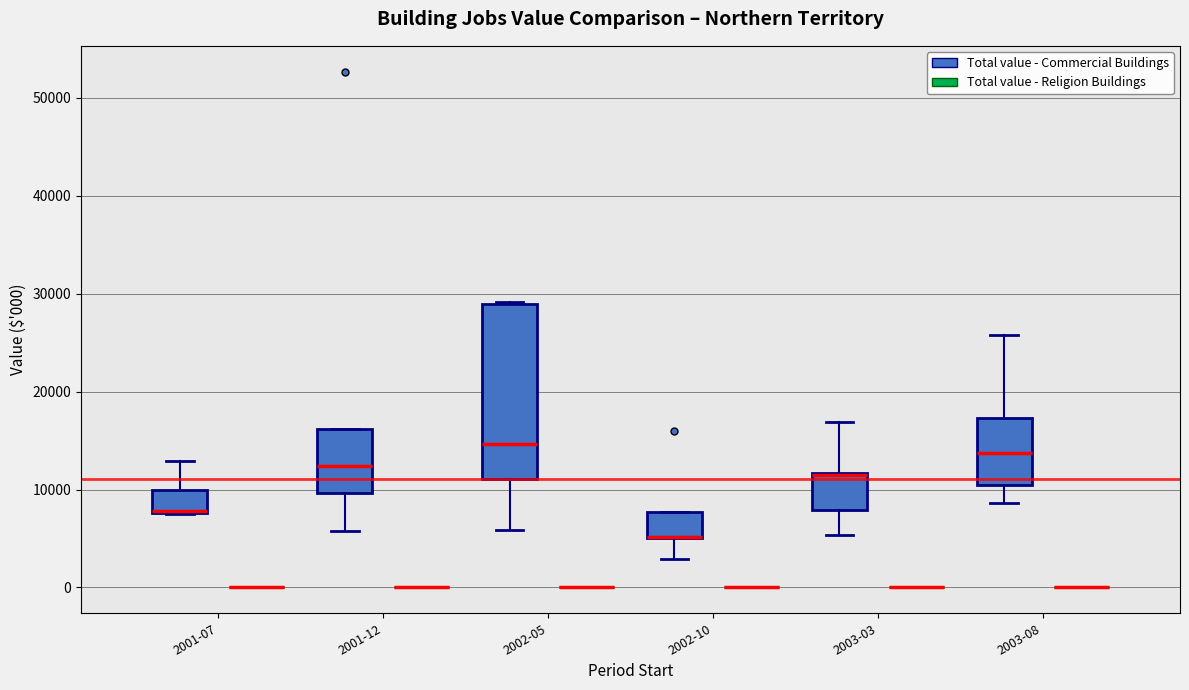

Reading left to right, transcribe this box plot: for each box, give where its median line is, the range the box spans, and where its two whiskers end, as read against the y-axis. The values are not printed on the chart, so give them approximately, as read against the axis.

2001-07 (Total value - Commercial Buildings): median 8000 (drawn on the box's lower edge), box 8000 to 10000, whiskers 7000 to 13000
2001-07 (Total value - Religion Buildings): box collapsed to a line at 0, whiskers 0 to 0
2001-12 (Total value - Commercial Buildings): median 12000, box 10000 to 16000, whiskers 6000 to 16000
2001-12 (Total value - Religion Buildings): box collapsed to a line at 0, whiskers 0 to 0
2002-05 (Total value - Commercial Buildings): median 15000, box 11000 to 29000, whiskers 6000 to 29000
2002-05 (Total value - Religion Buildings): box collapsed to a line at 0, whiskers 0 to 0
2002-10 (Total value - Commercial Buildings): median 5000 (drawn on the box's lower edge), box 5000 to 8000, whiskers 3000 to 8000
2002-10 (Total value - Religion Buildings): box collapsed to a line at 0, whiskers 0 to 0
2003-03 (Total value - Commercial Buildings): median 11000 (drawn on the box's upper edge), box 8000 to 12000, whiskers 5000 to 17000
2003-03 (Total value - Religion Buildings): box collapsed to a line at 0, whiskers 0 to 0
2003-08 (Total value - Commercial Buildings): median 14000, box 10000 to 17000, whiskers 9000 to 26000
2003-08 (Total value - Religion Buildings): box collapsed to a line at 0, whiskers 0 to 0